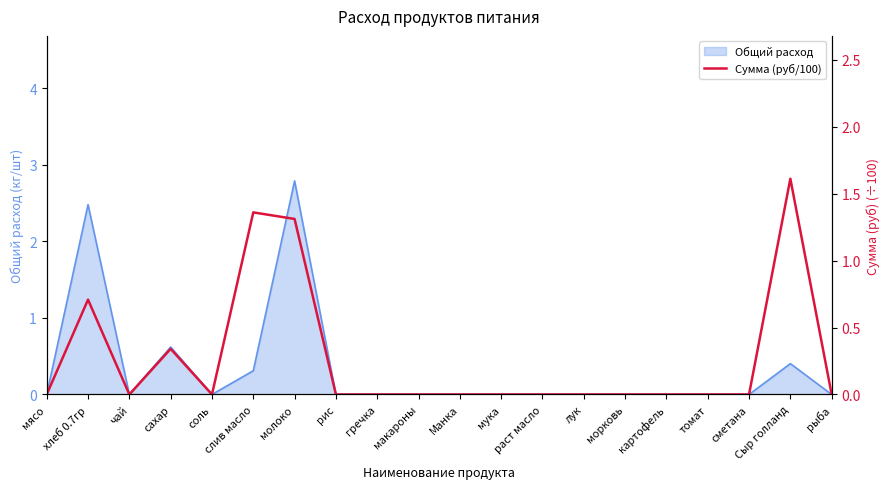

Where is Общий расход nearest to the value 1?

сахар